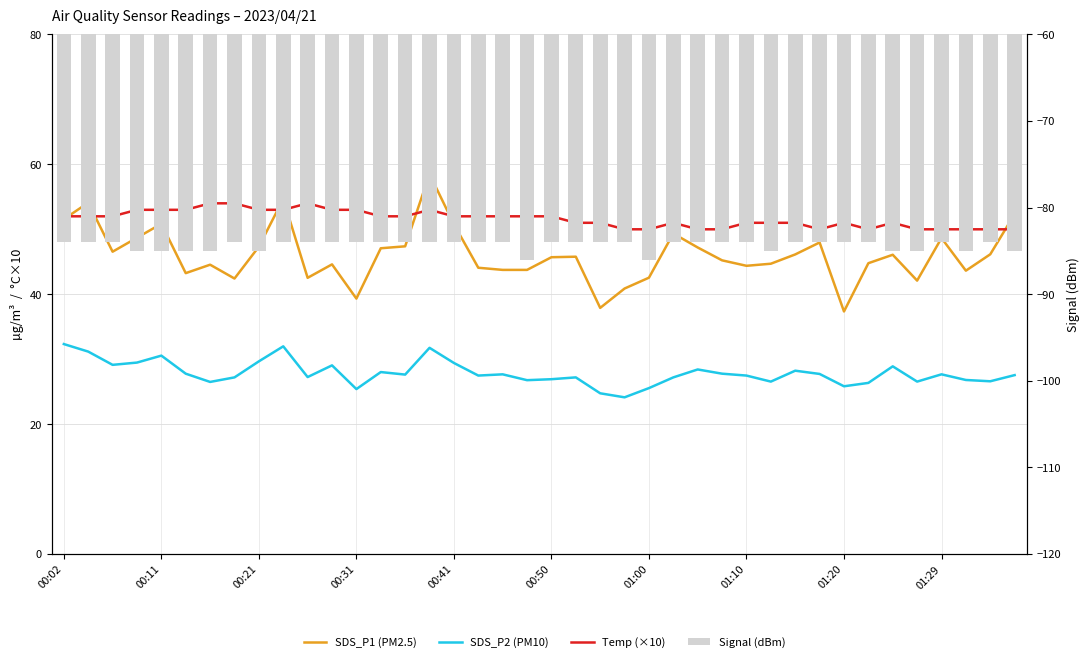

How many groups of bars are there?

40